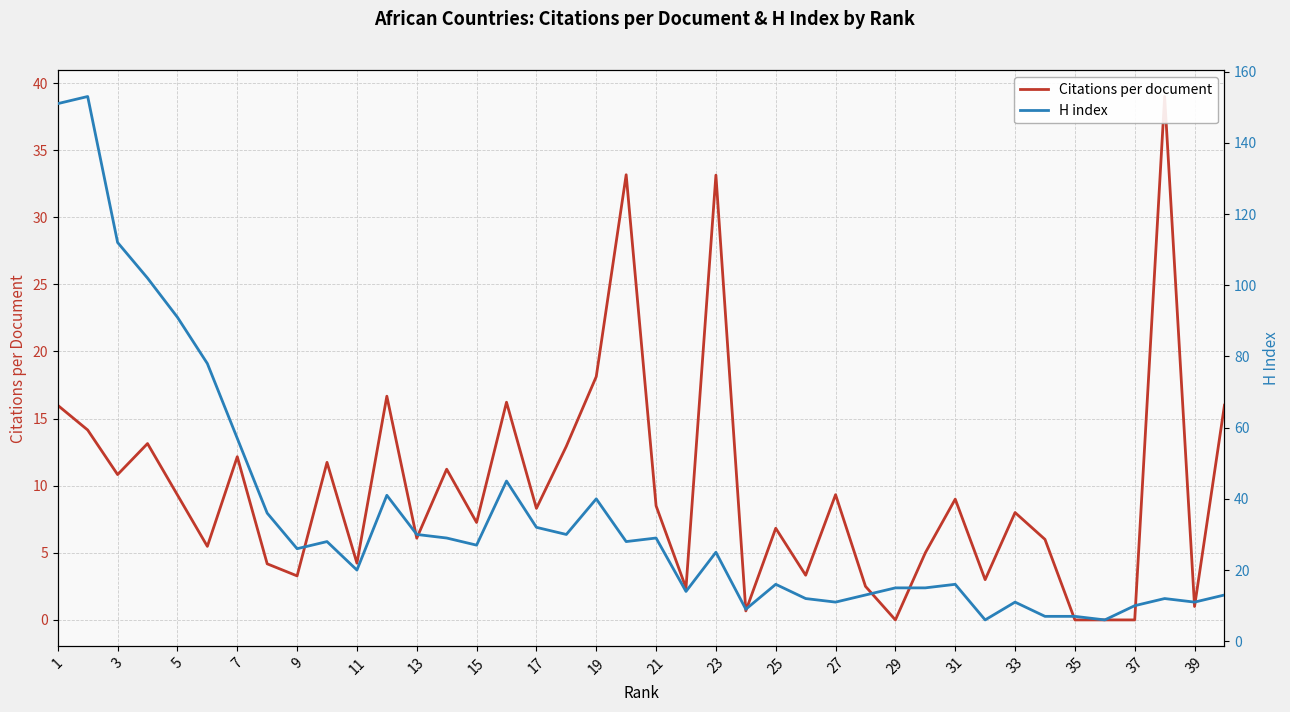

How many interior local valleys does the Citations per document series have?

13